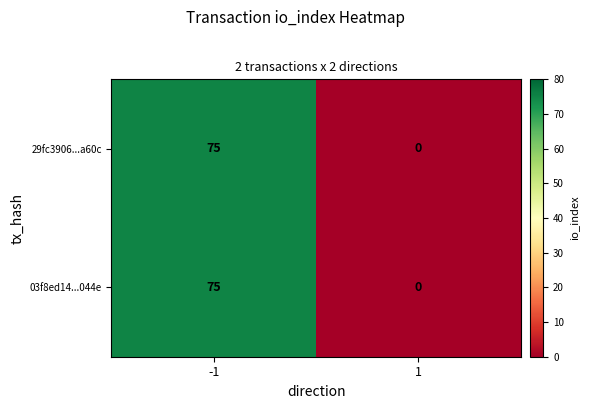

How many distinct data groups are displayed?

2